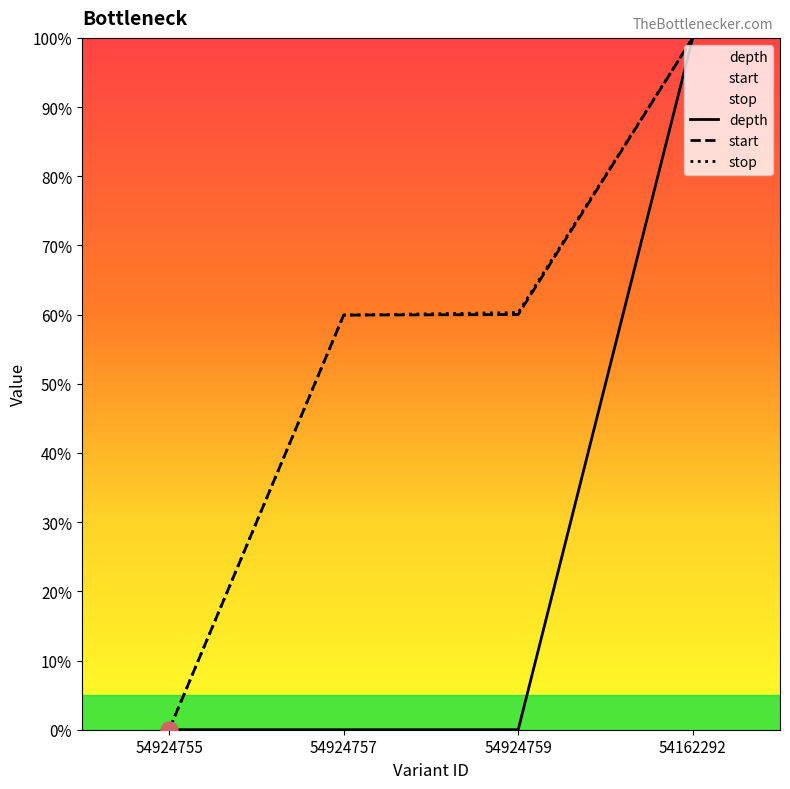

Which series reaches the maximum Y coordinate?

depth